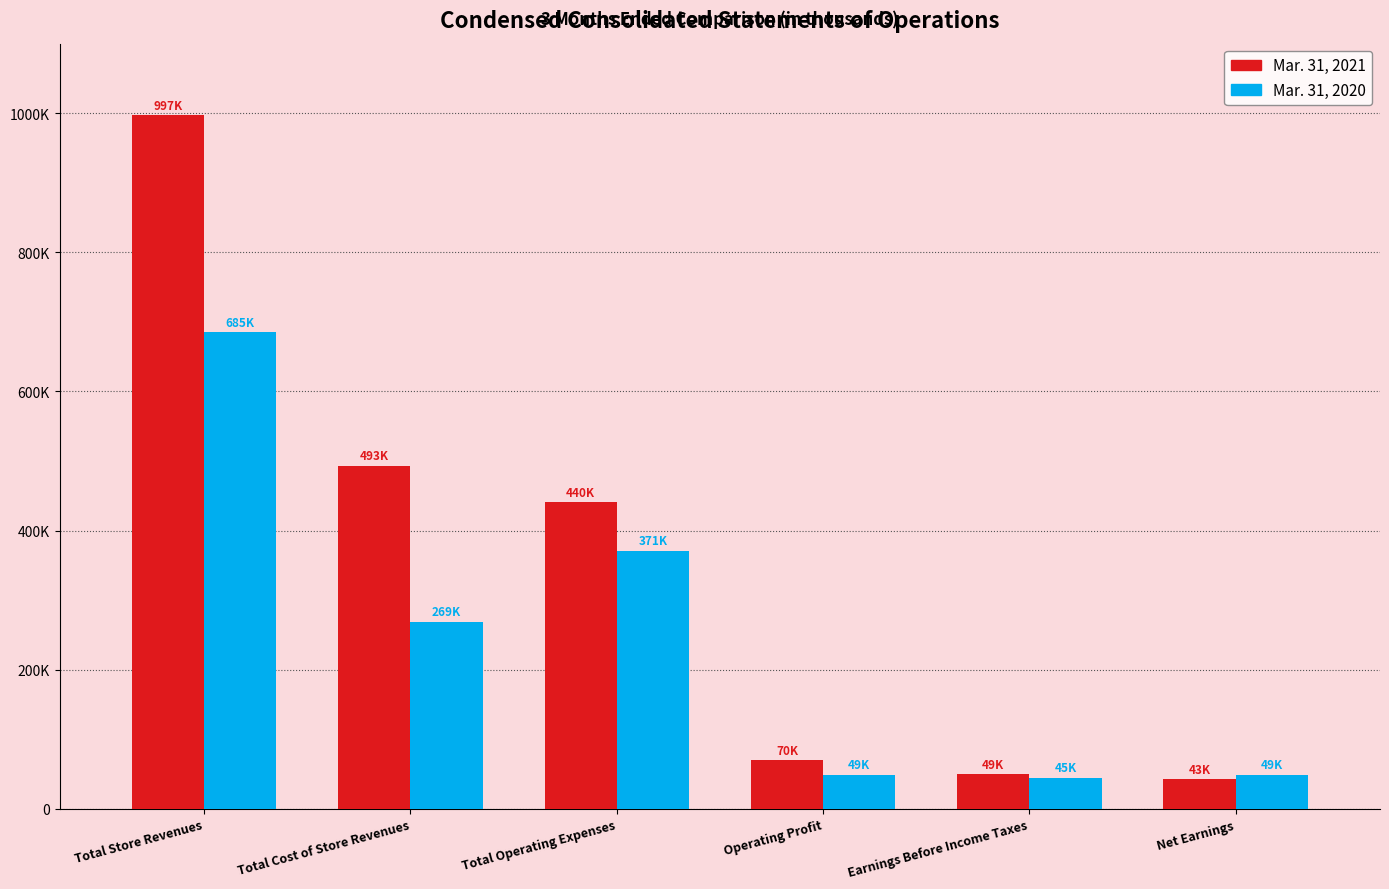

Are the bars horizontal?

No